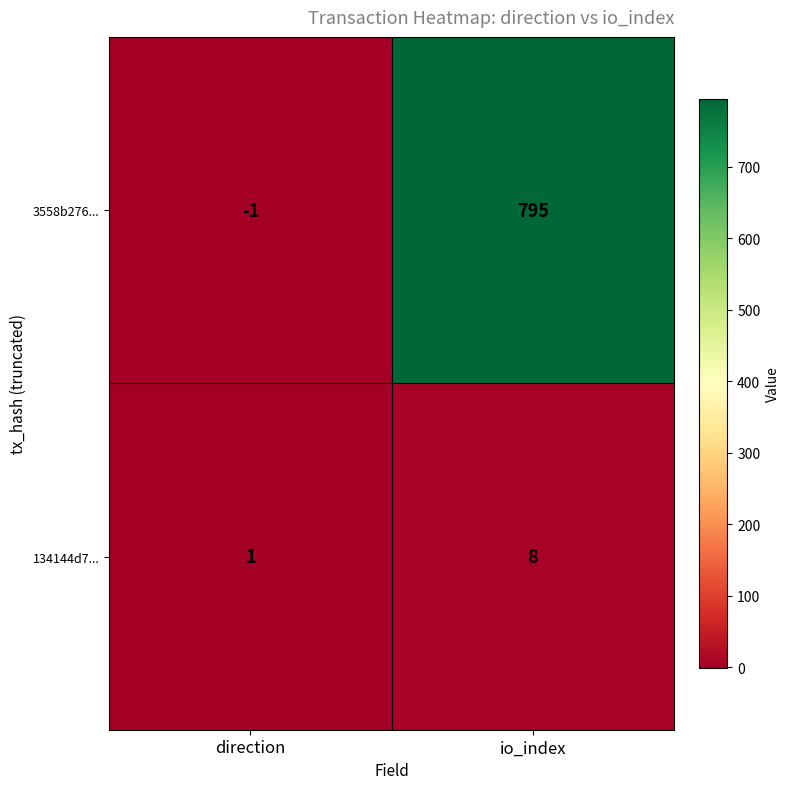

Which series has the largest total across all categories?

3558b276...